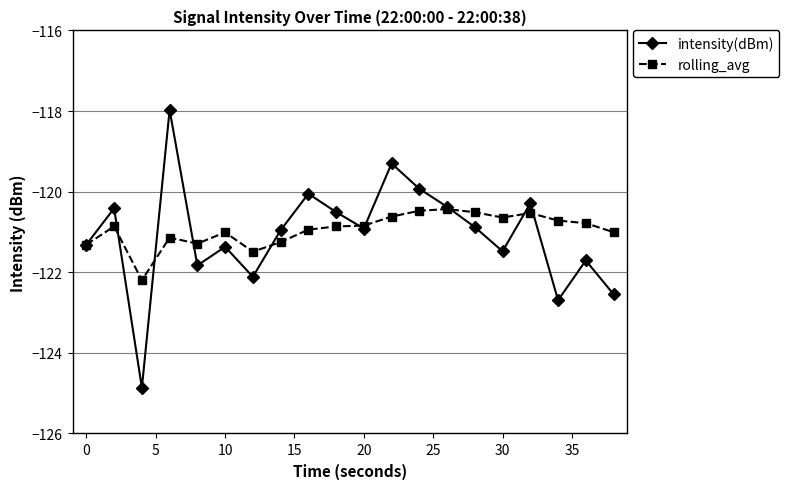

Which series has the largest range (max minus min)?

intensity(dBm)